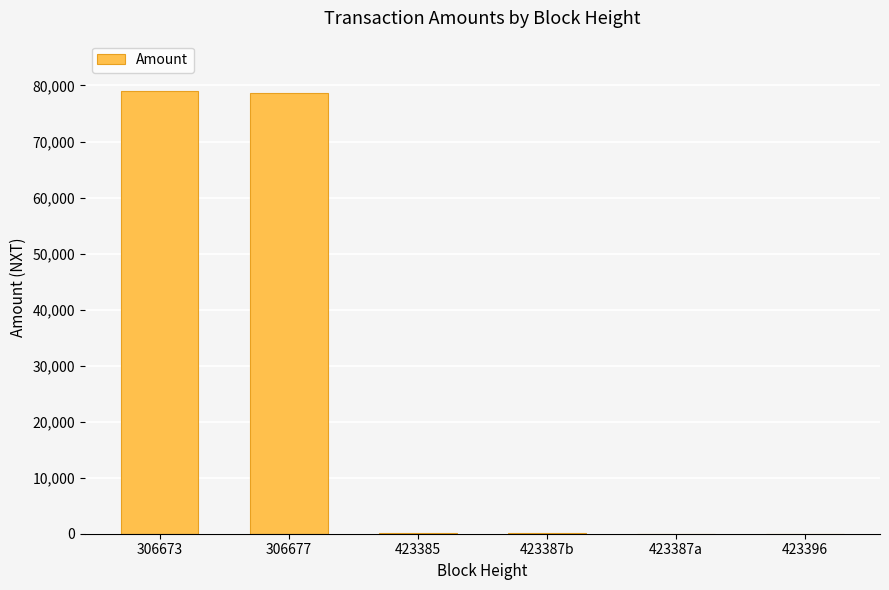

What is the difference between the values at 423387a and 306677?

78651.6